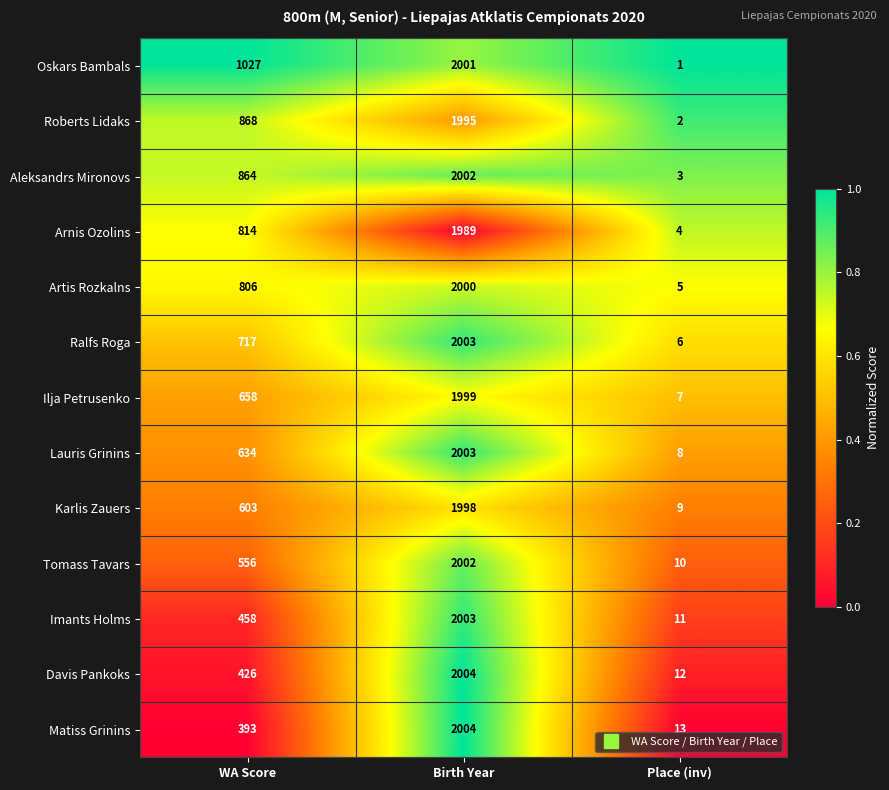

The value of Matiss Grinins at Birth Year is 543. True or false?

False